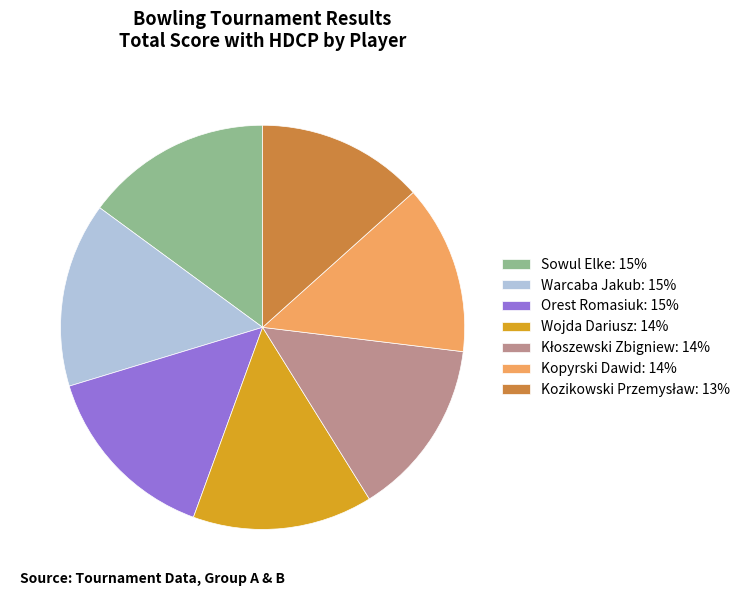

Is it true that Kopyrski Dawid: 14% is 19% of the pie?

False